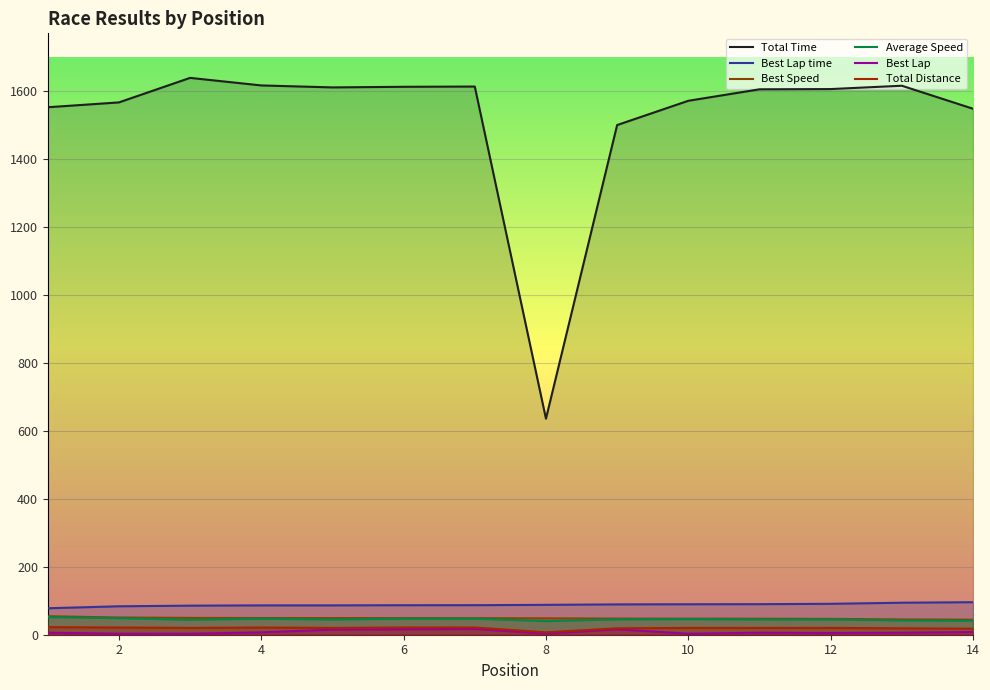

Is the value of Best Speed at 9 greater than the value of Average Speed at 2?

No